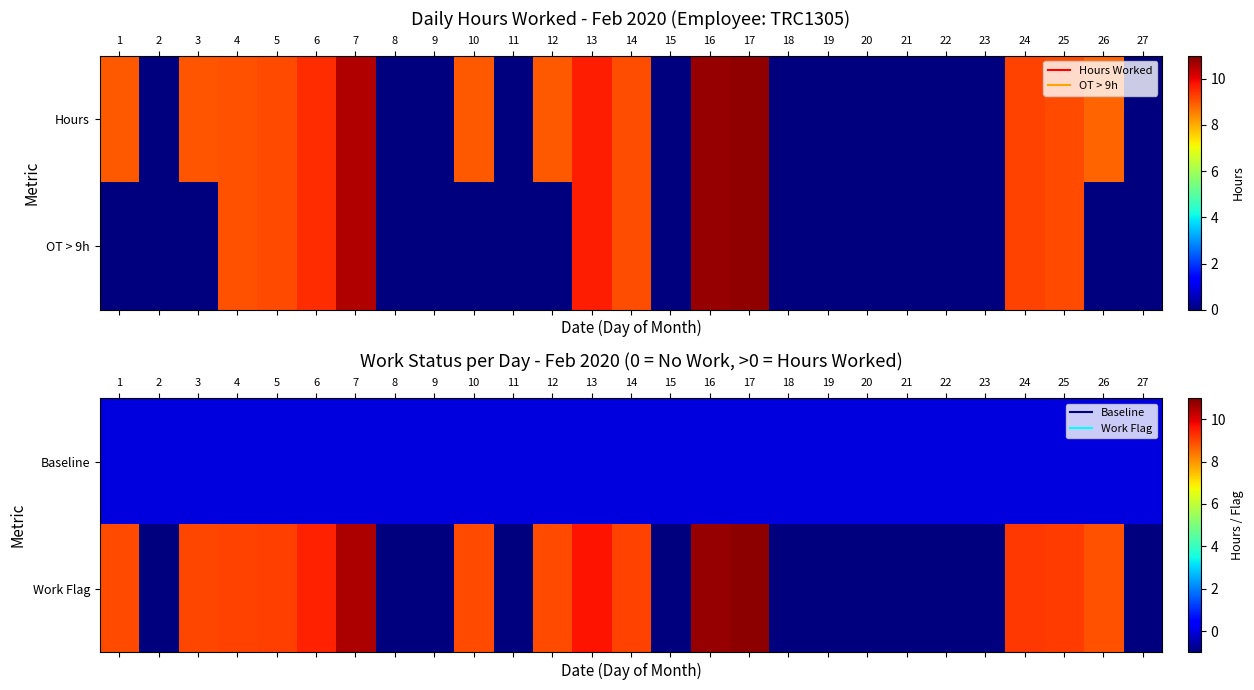

What is the total value across all series at 3?

9.0